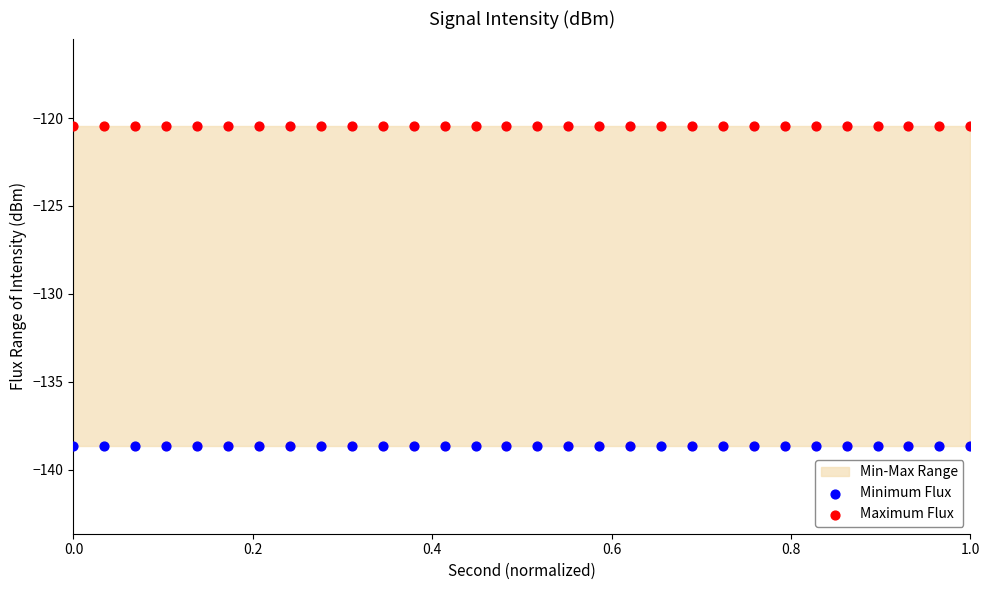

Which series contains the lowest Y value?

Minimum Flux